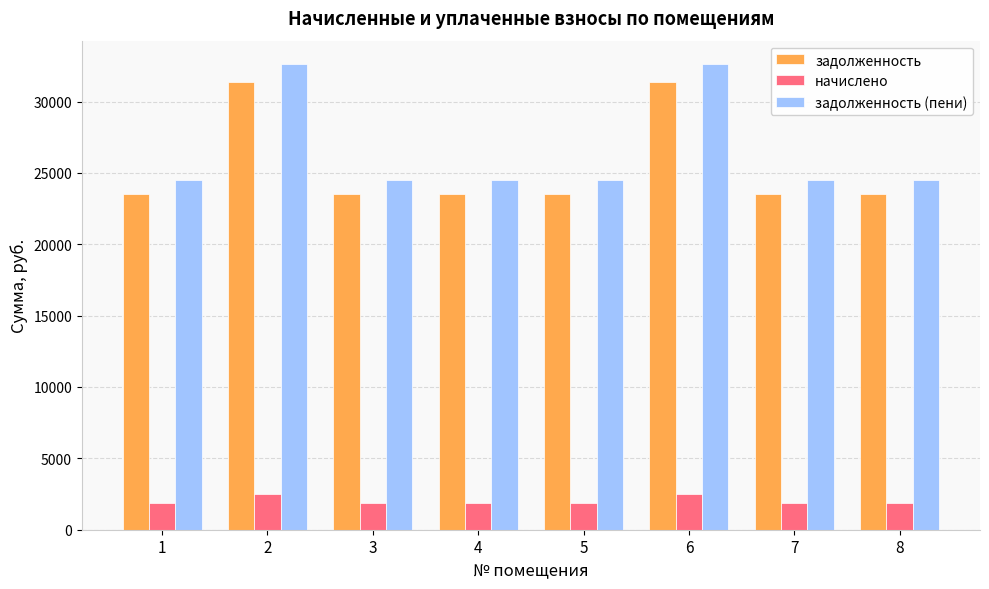

Which series has the largest range (max minus min)?

задолженность (пени)